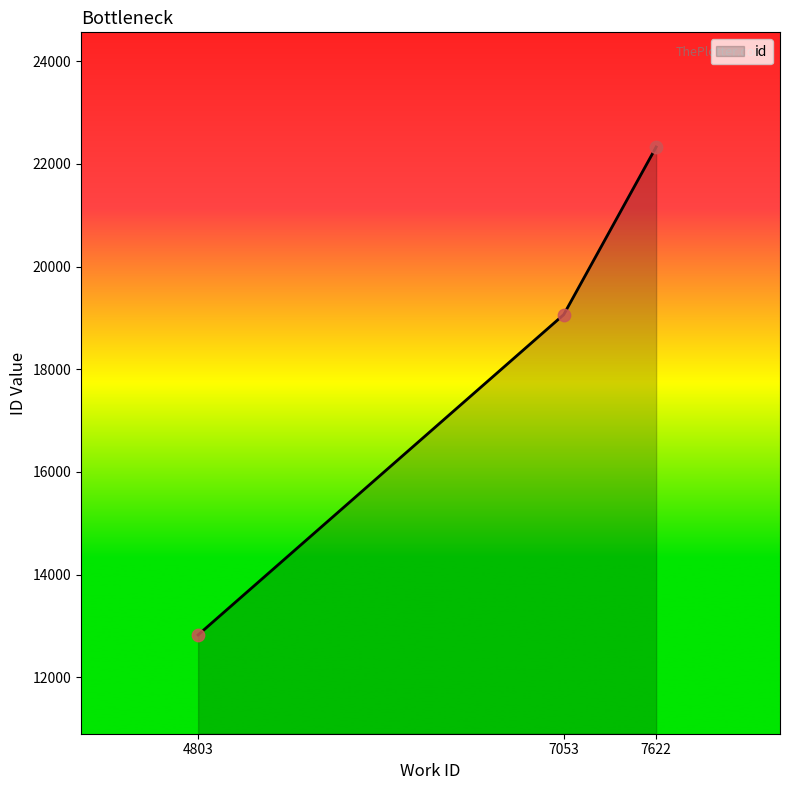

What is the change in value from 4803 to 7622?

+9502